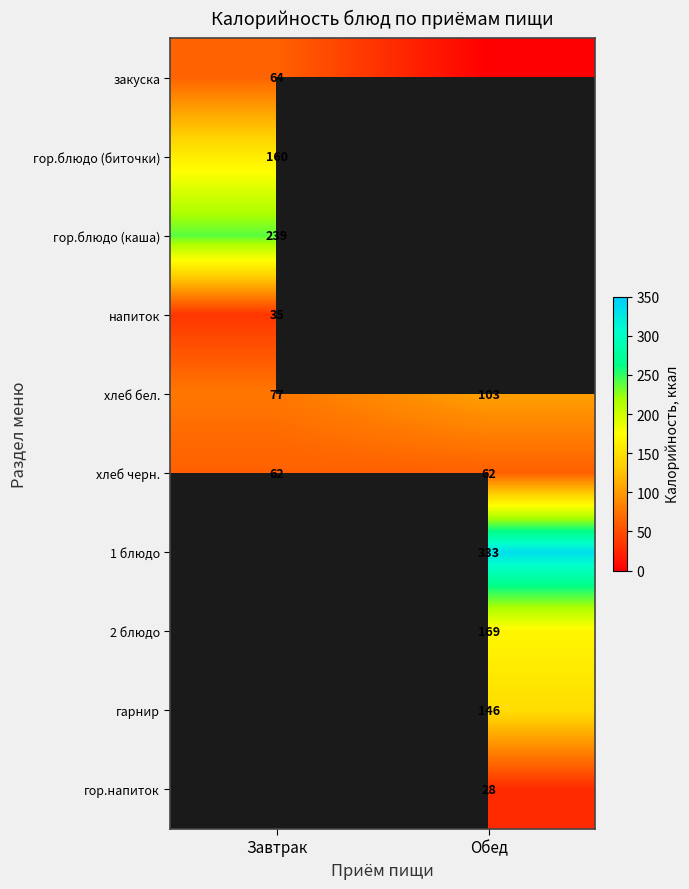

Which has a higher value, Завтрак or Обед?

Завтрак